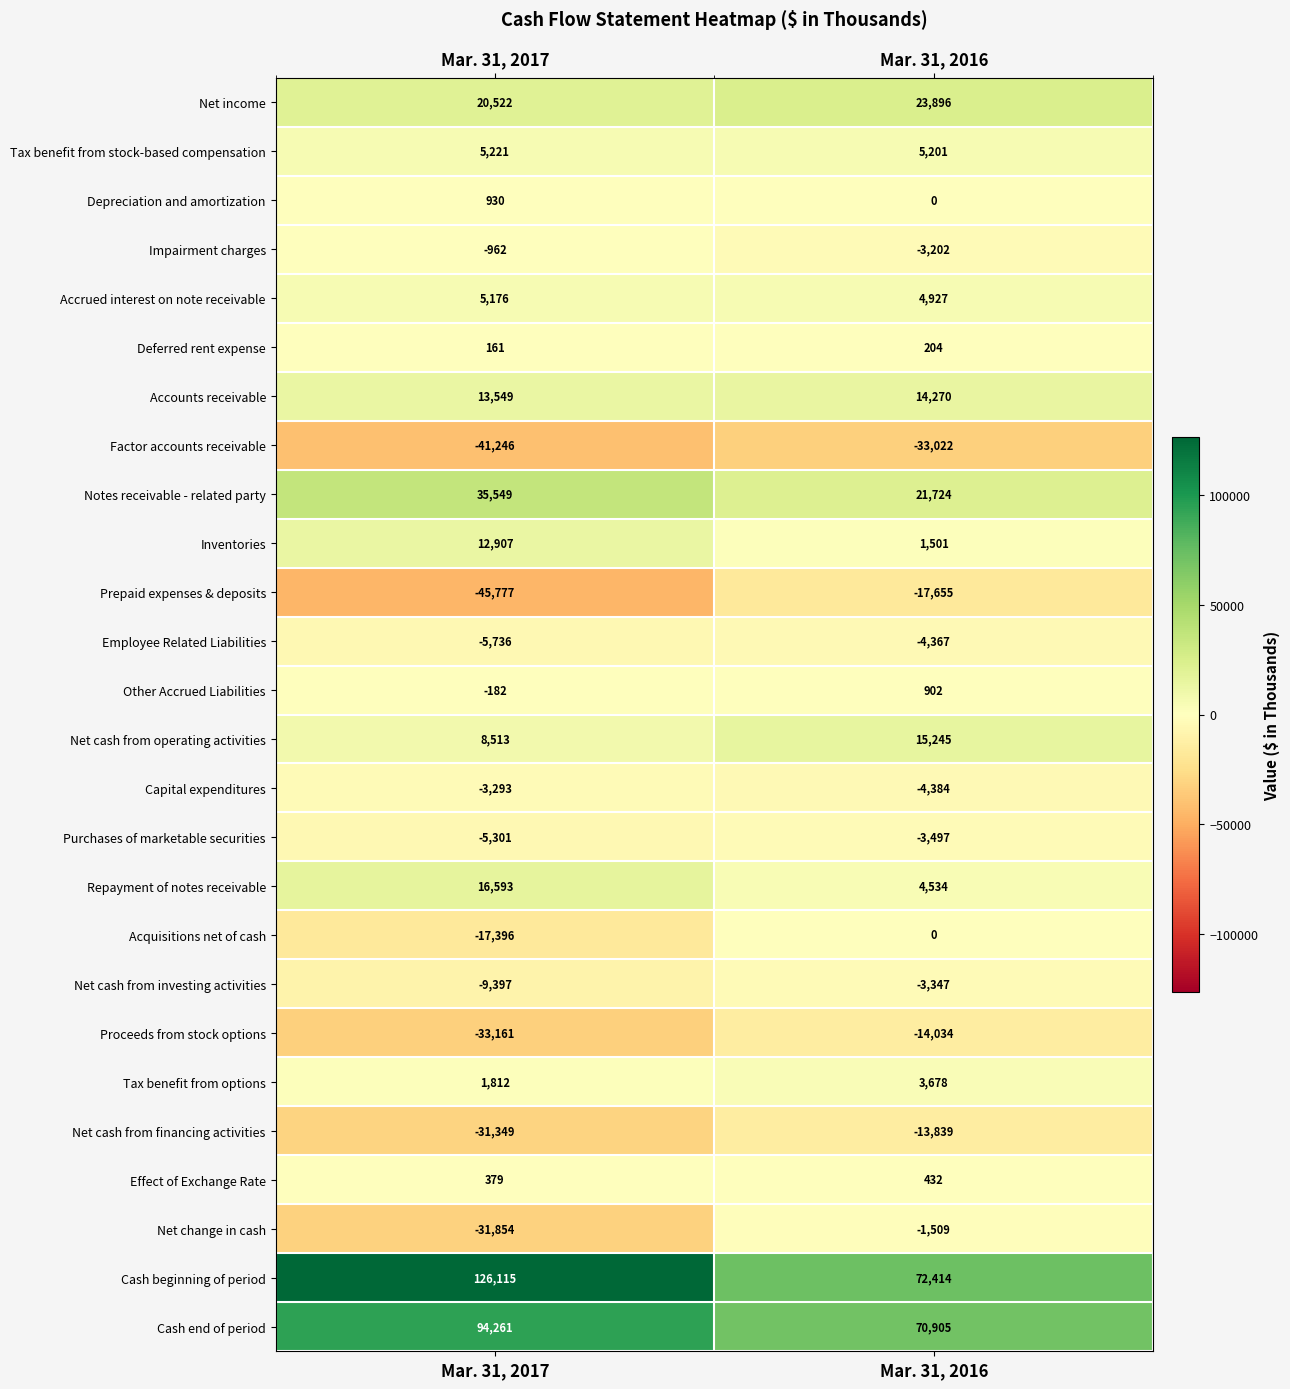

What is the difference between the Net cash from financing activities values at Mar. 31, 2016 and Mar. 31, 2017?

17510